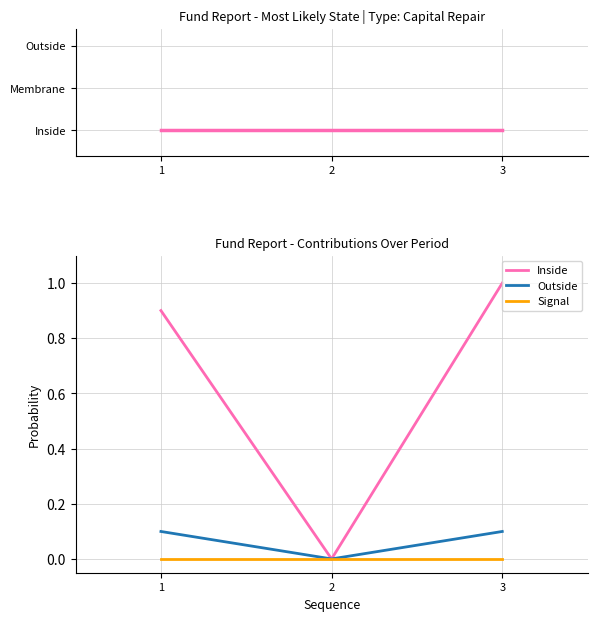

Reading right to left, list all the values displayed in this chart.

Inside: 3=1.0	2=0.0	1=0.9
Outside: 3=0.1	2=0.0	1=0.1
Signal: 3=0.0	2=0.0	1=0.0